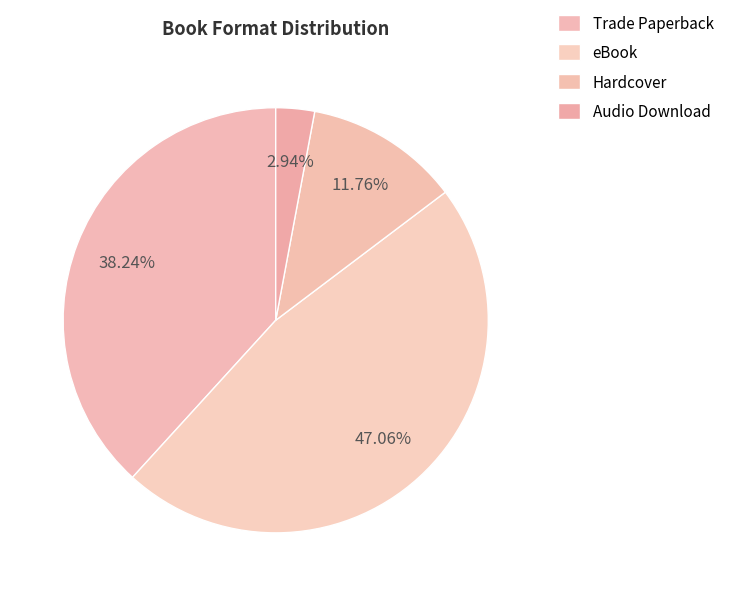

To the nearest percent, what is the difference between the largest and smallest slice percentages?

44%